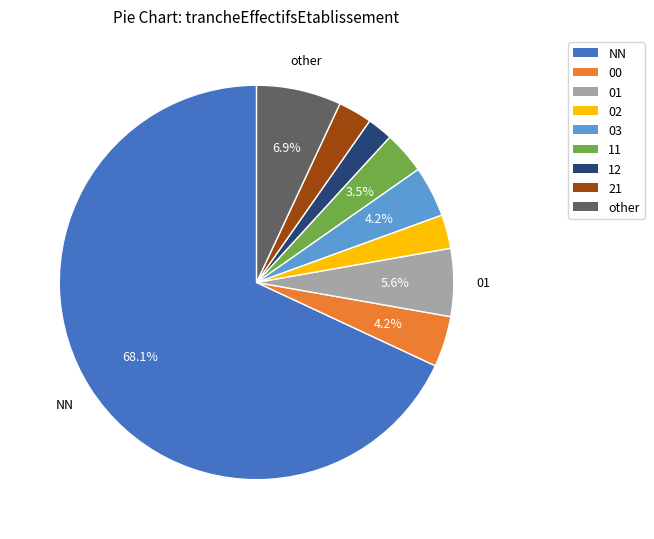

What percentage is the 01 slice, to the nearest percent?

6%